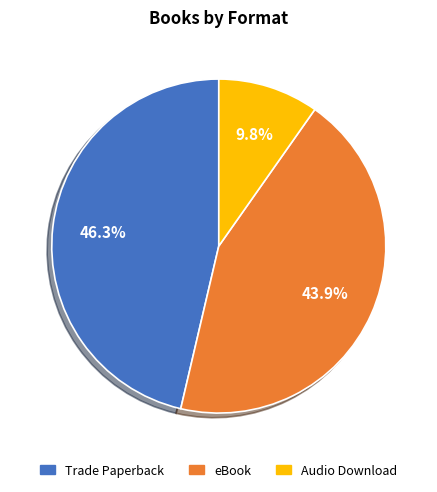

To the nearest percent, what portion does Trade Paperback represent?

46%